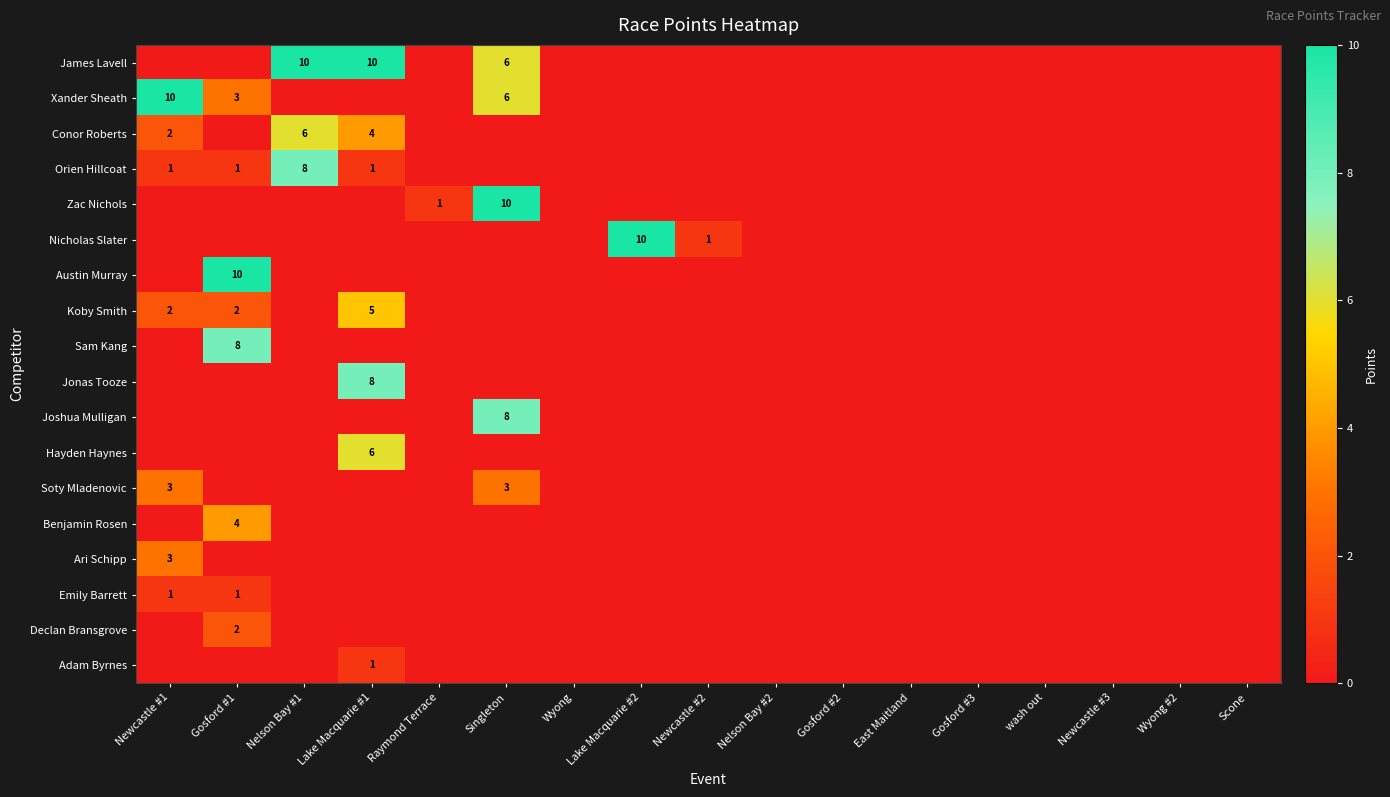

At how many categories does at least one series exceed 2?

6